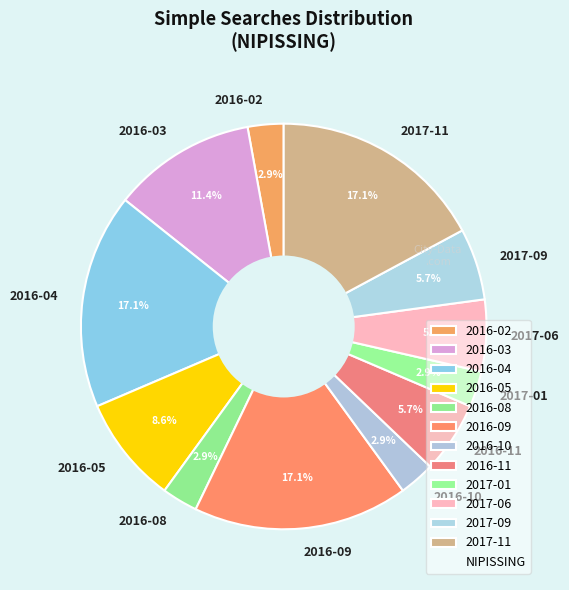

Which has a higher value, 2016-03 or 2016-11?

2016-03